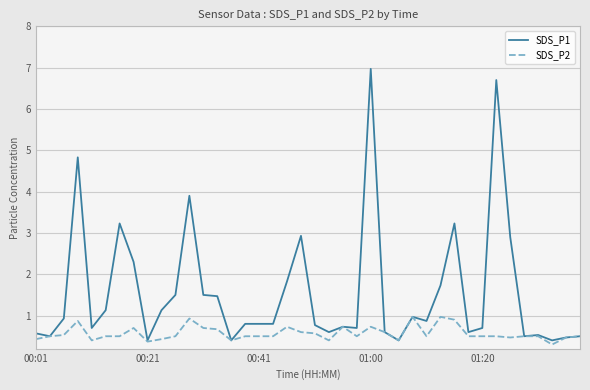

Which series has the largest total across all categories?

SDS_P1